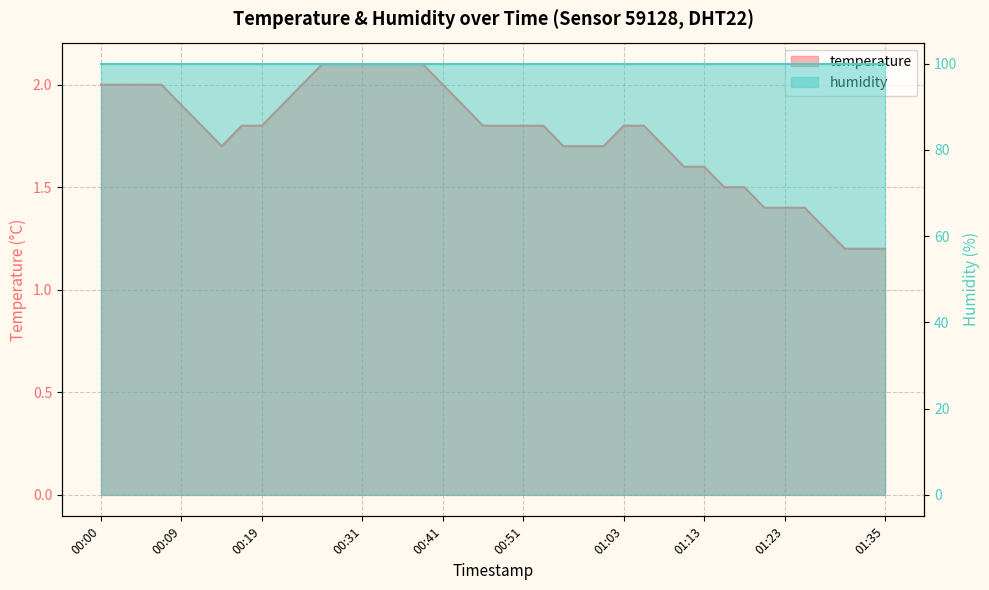

Does the chart display data point markers on the line(s)?

No